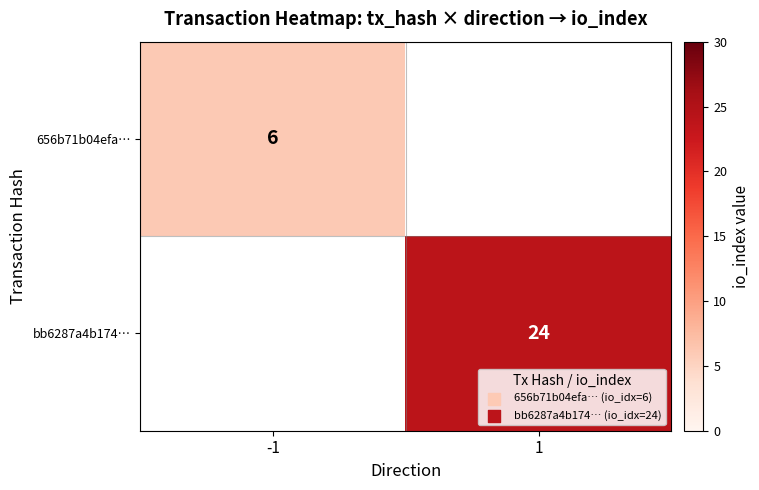

True or false: 656b71b04efa… has a value of 6 at -1.

True